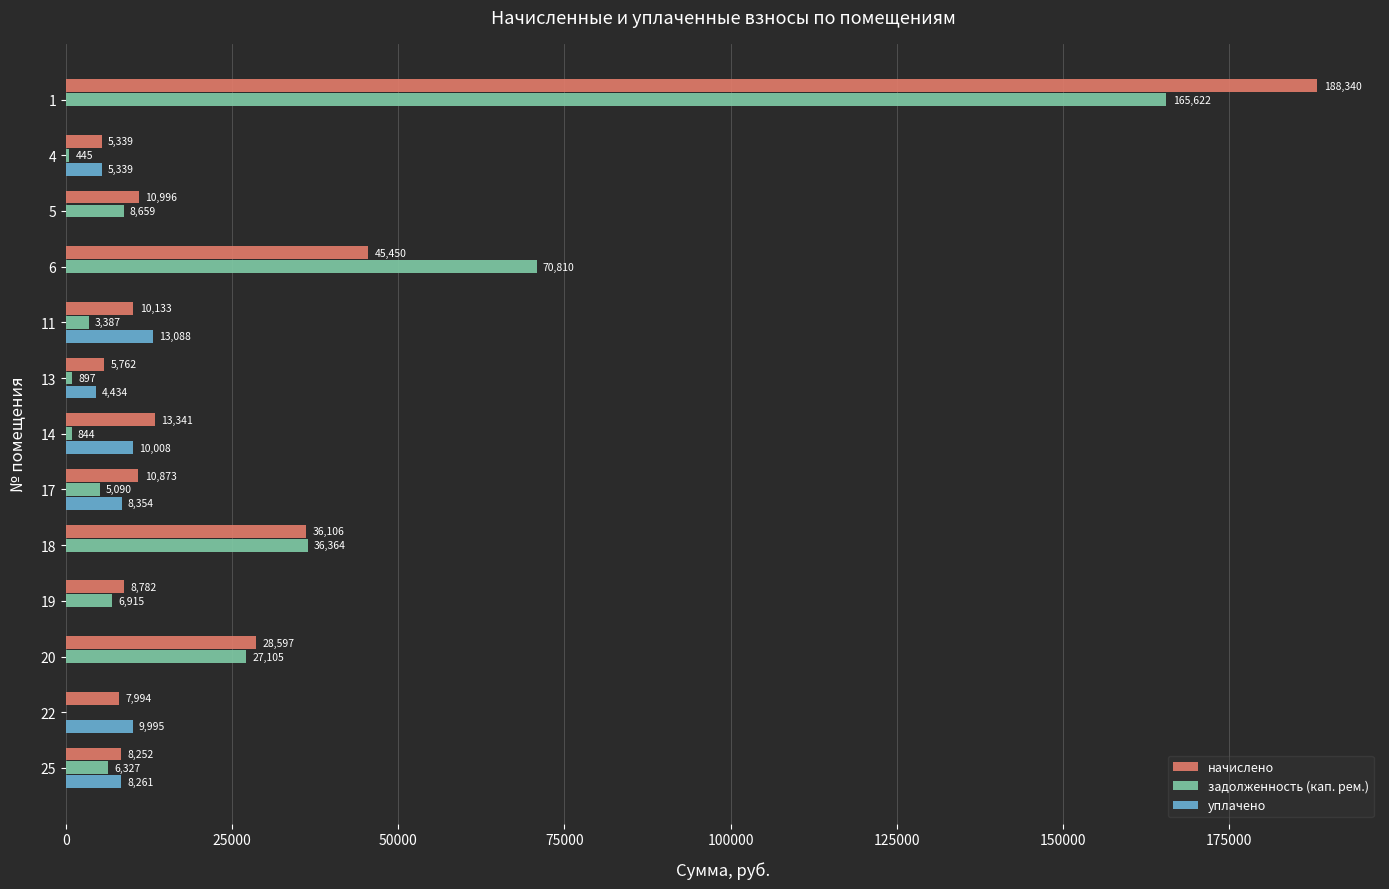

Is it true that уплачено equals 5338.9 at 4?

True